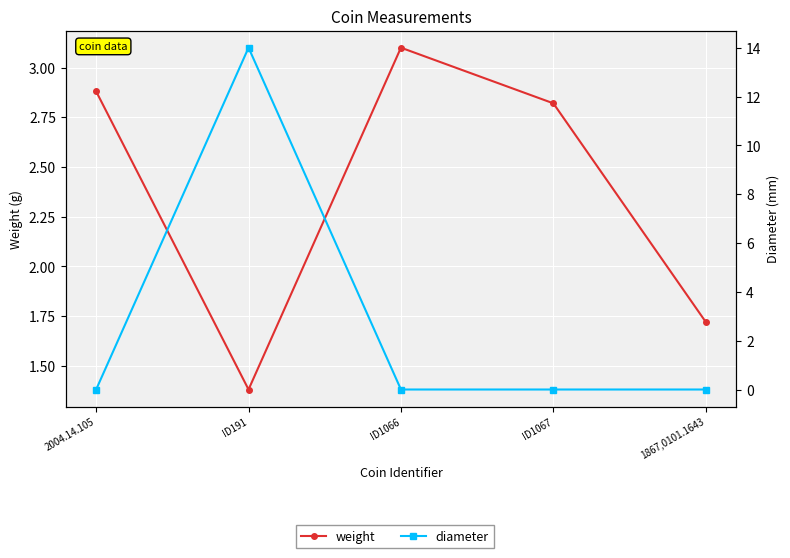

Which series changed the most between 2004.14.105 and 1867,0101.1643?

weight